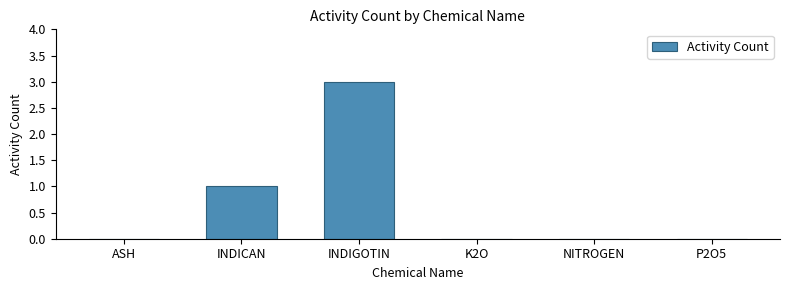

What is the greatest value displayed?

3